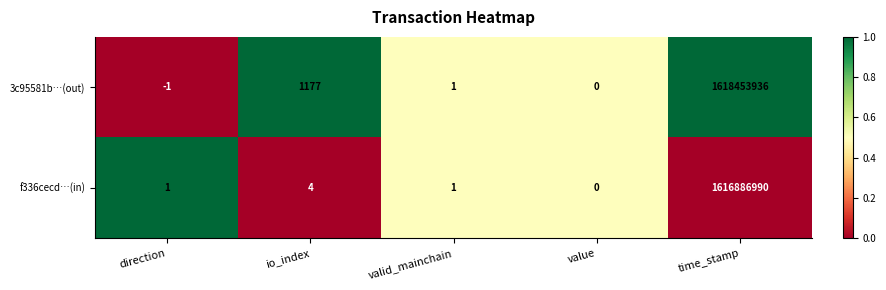

What is the difference between the second highest and minimum values in the 3c95581b…(out) series?

1178